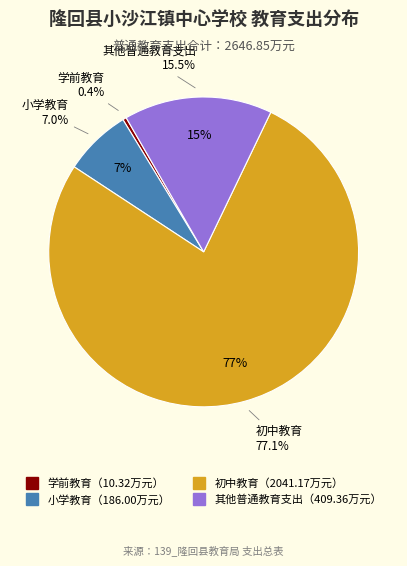

How much of the chart is everything except 学前教育?

99.6%